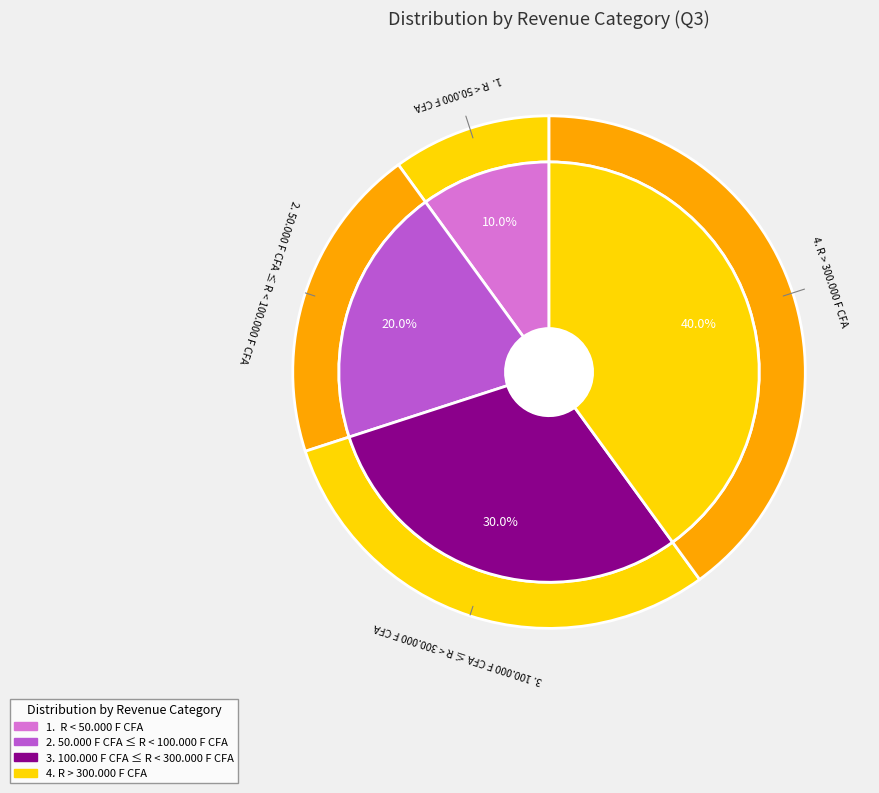

Is 4. R > 300.000 F CFA the majority of the pie?

No